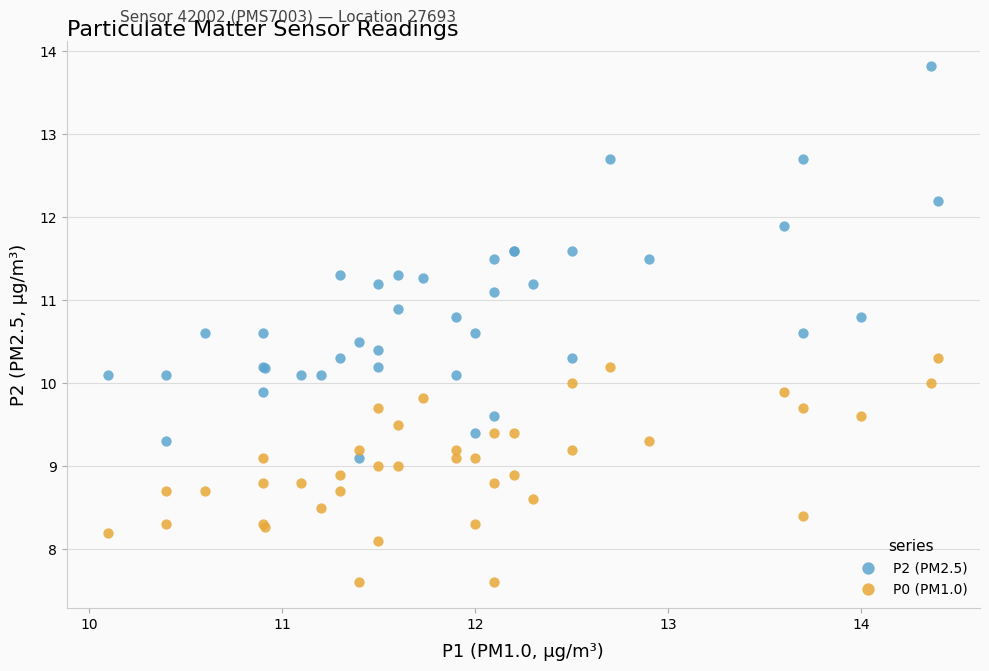

What are all the series names shown in the legend?

P2 (PM2.5), P0 (PM1.0)